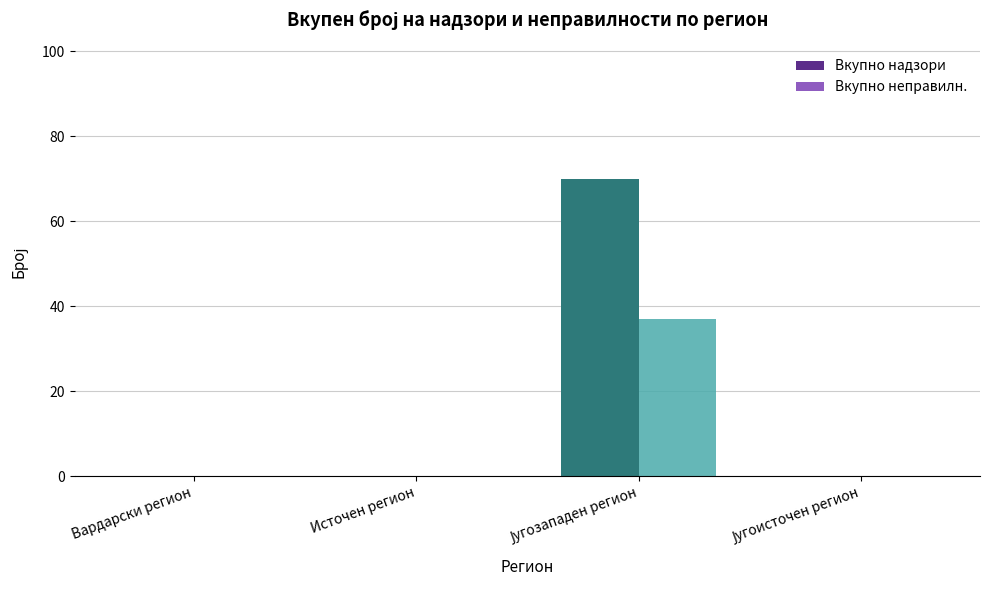

What is the sum of all Вкупно надзори values?

70